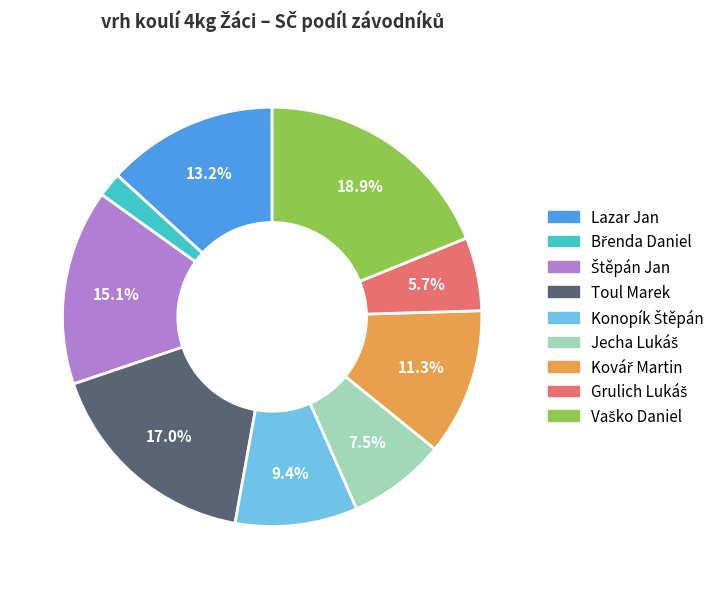

To the nearest percent, what is the average slice percentage?

11%